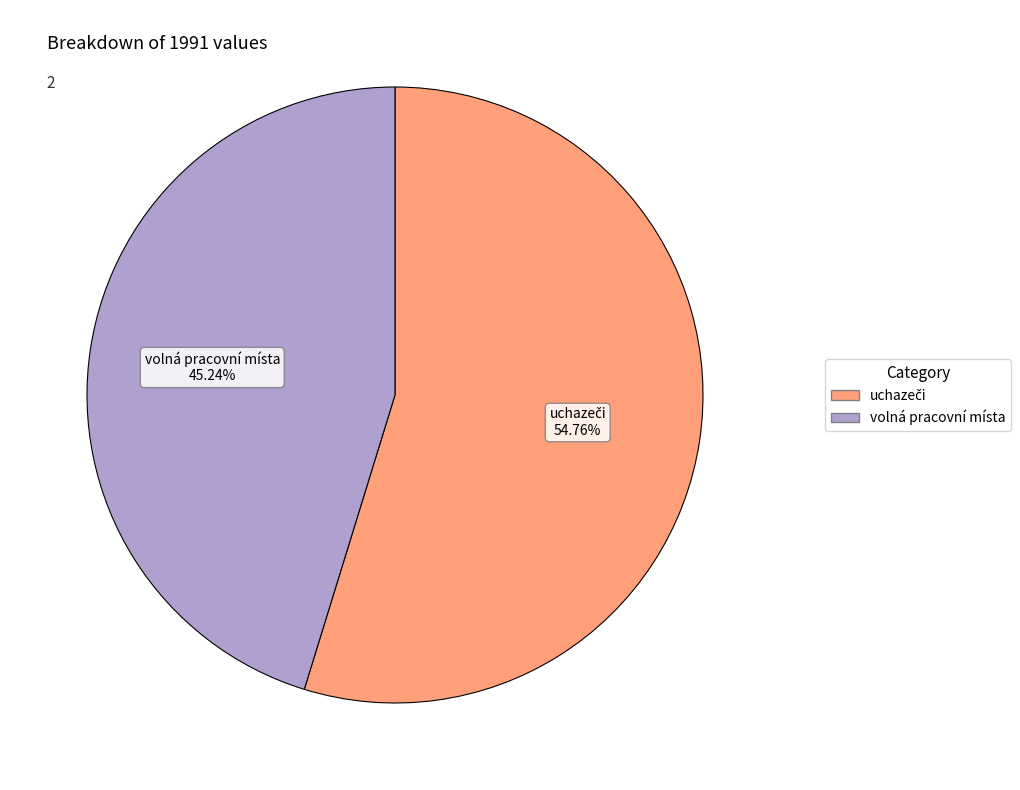

Is it true that volná pracovní místa is 58% of the pie?

False